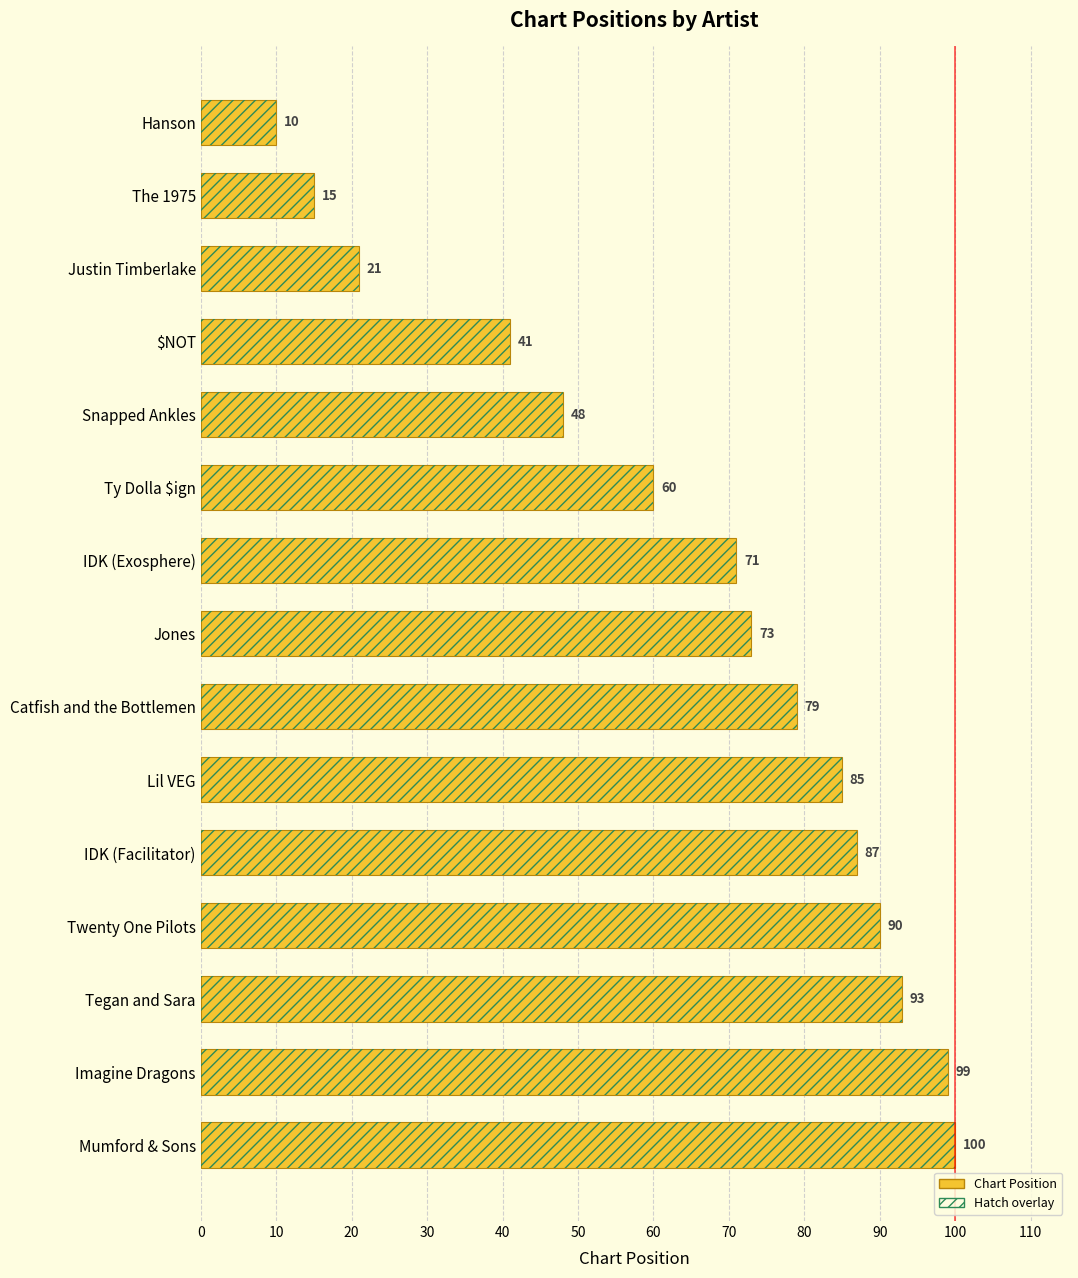

What is the difference between the second highest and second lowest values?

84